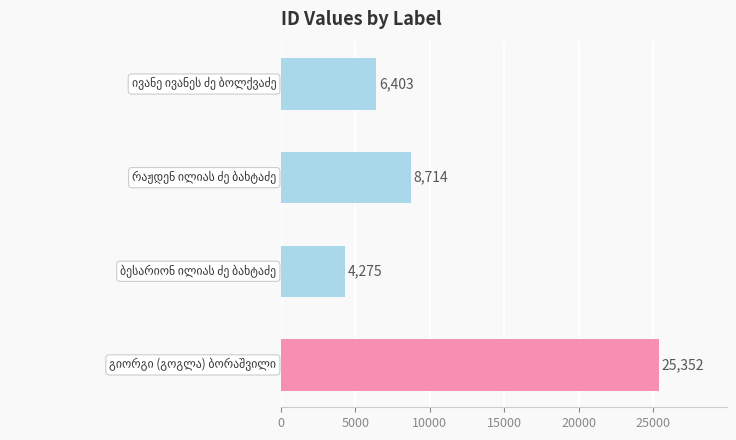

What is the difference between the maximum and minimum values?

21077